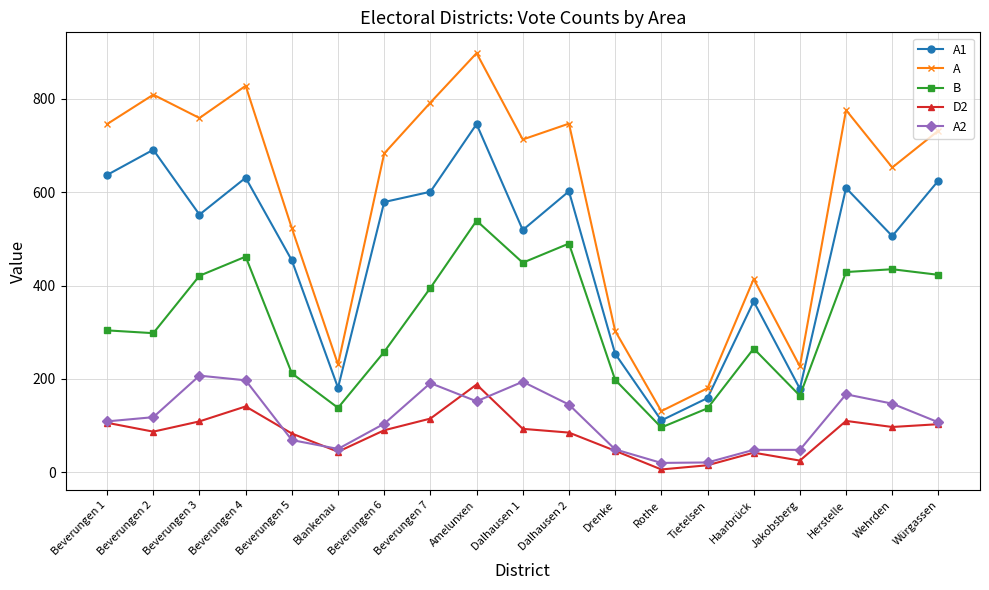

True or false: A2 has more than 0 points higher than both neighbors.

True